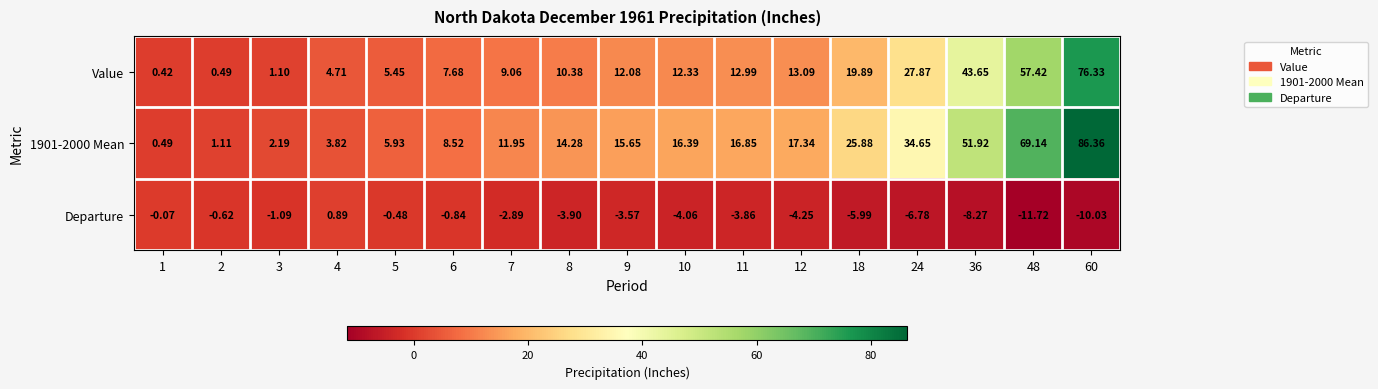

Is the value of Departure at 48 greater than the value of 1901-2000 Mean at 6?

No